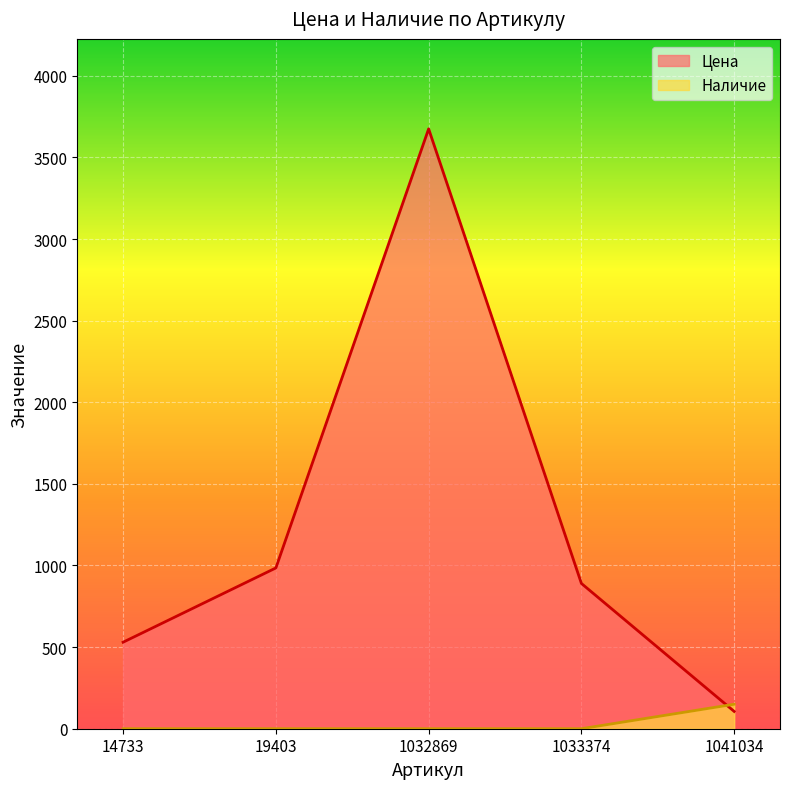

Reading left to right, transcribe all the data shown in this chart.

Цена: 530	985	3675	890	106
Наличие: 0	0	0	0	150